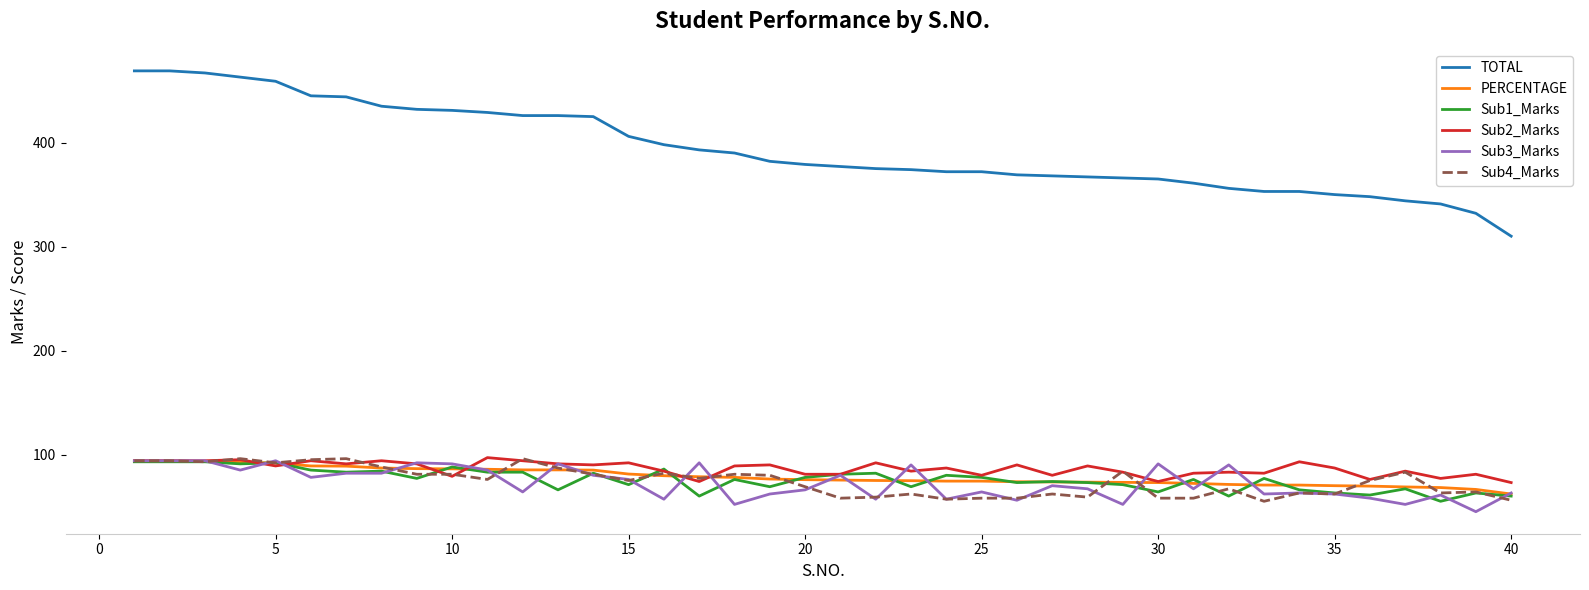

True or false: TOTAL and Sub4_Marks intersect in this chart.

False